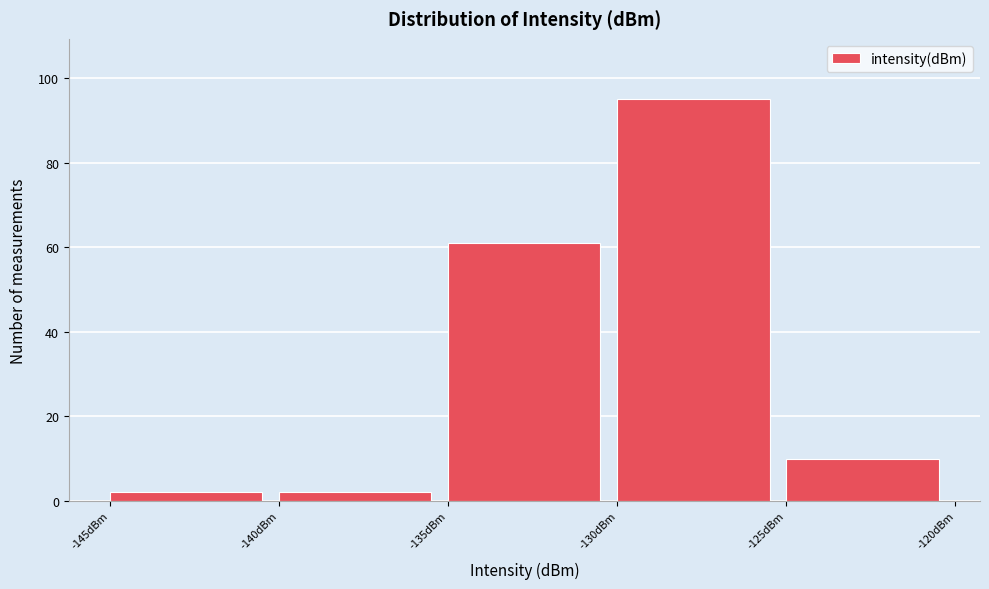

Reading left to right, list every bar in this chart as the range it spans on the x-axis followed by its height. The values are not printed on the chart, so give them approximately, as read against the axis.

-145 to -140: 2
-140 to -135: 2
-135 to -130: 62
-130 to -125: 96
-125 to -120: 10